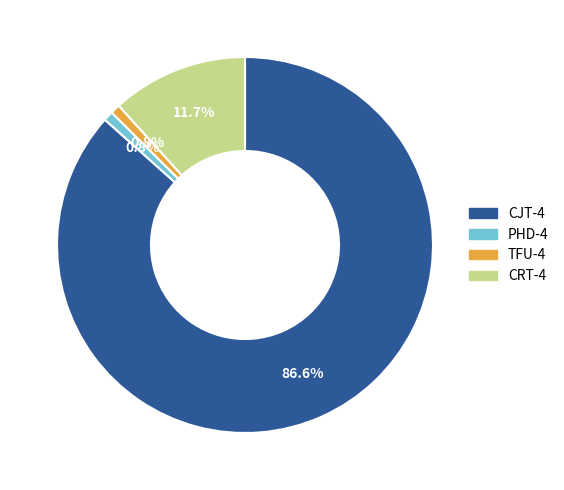

Which category has the biggest portion of the pie?

CJT-4